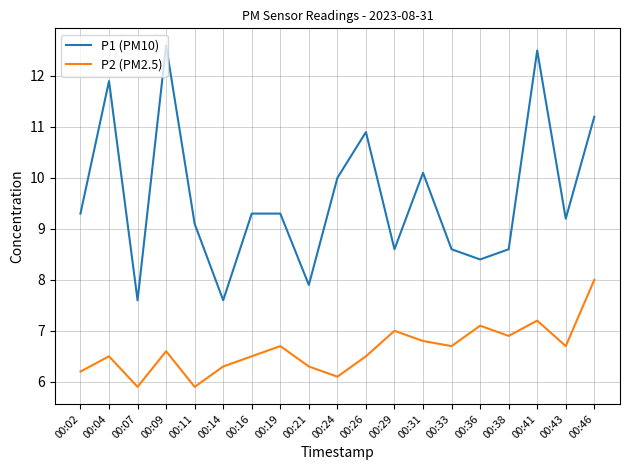

The value of P2 (PM2.5) at 00:09 is 11.6. True or false?

False